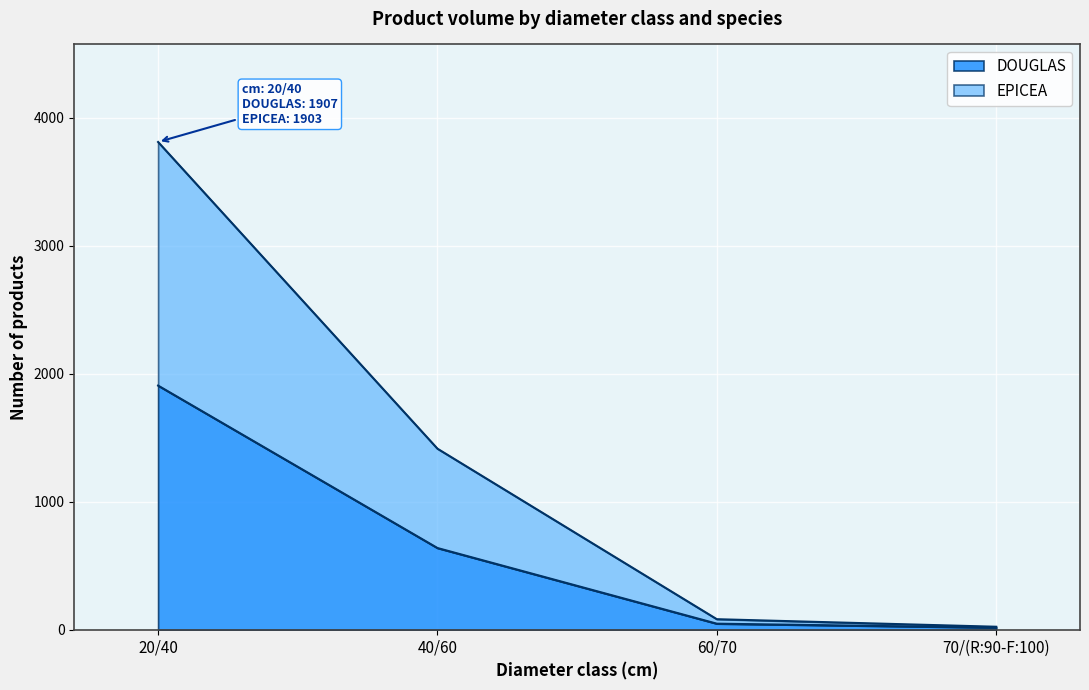

Rank the series by their average value, from highest to lowest.

EPICEA, DOUGLAS